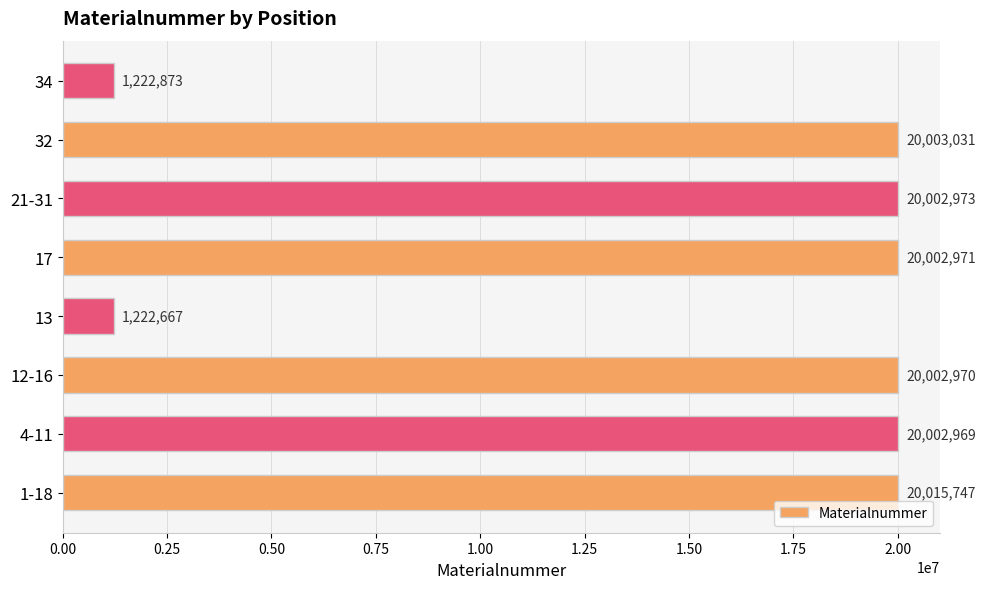

What is the difference between the maximum and minimum values?

18793080